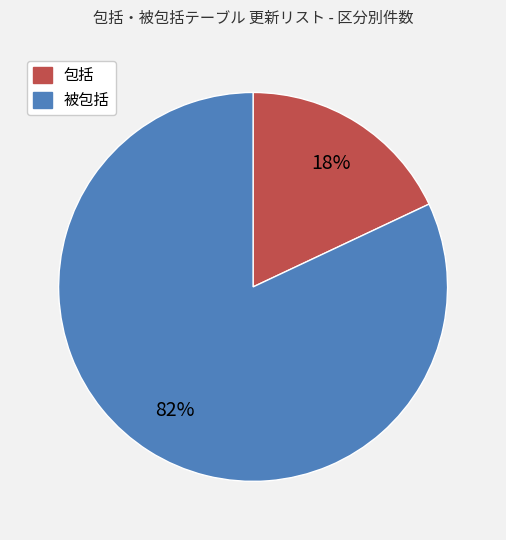

What is the ratio of the value at 被包括 to the value at 包括?

4.6